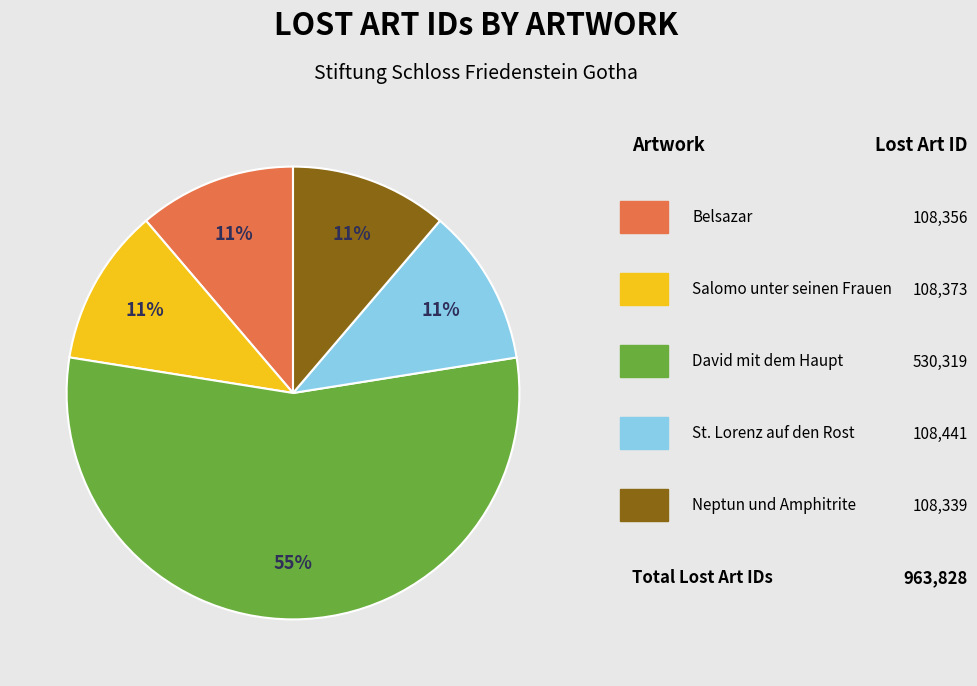

Count the number of slices in the pie.

5